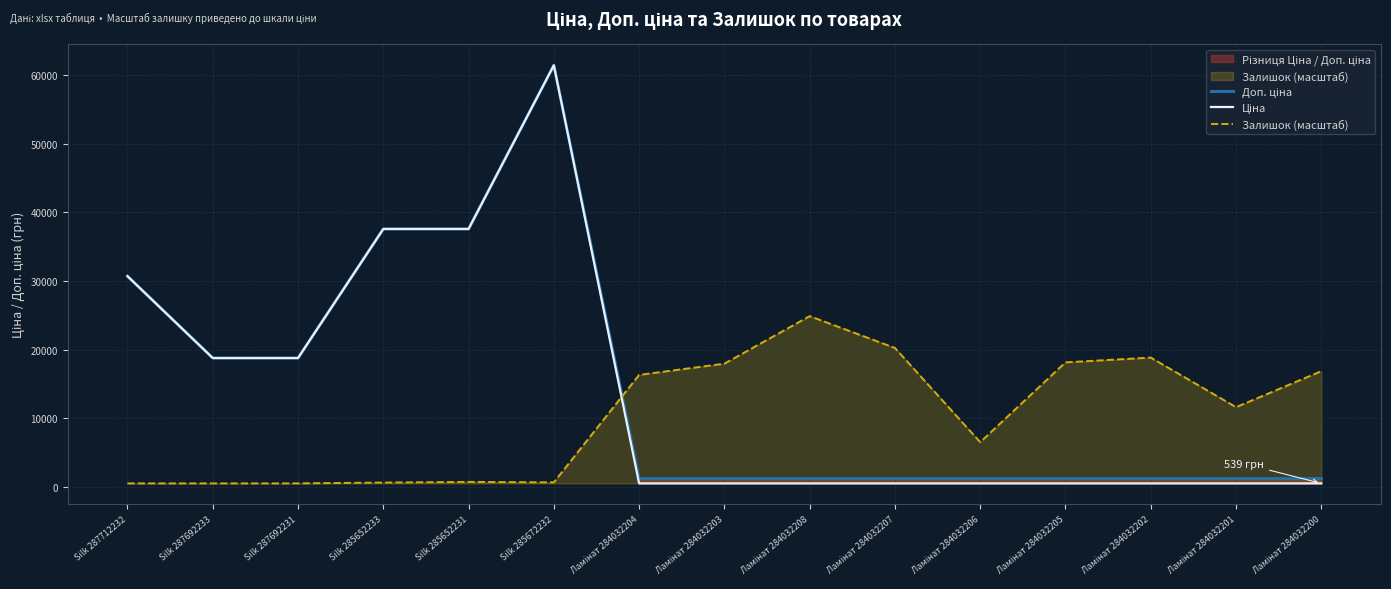

How many data points does each series have?

15